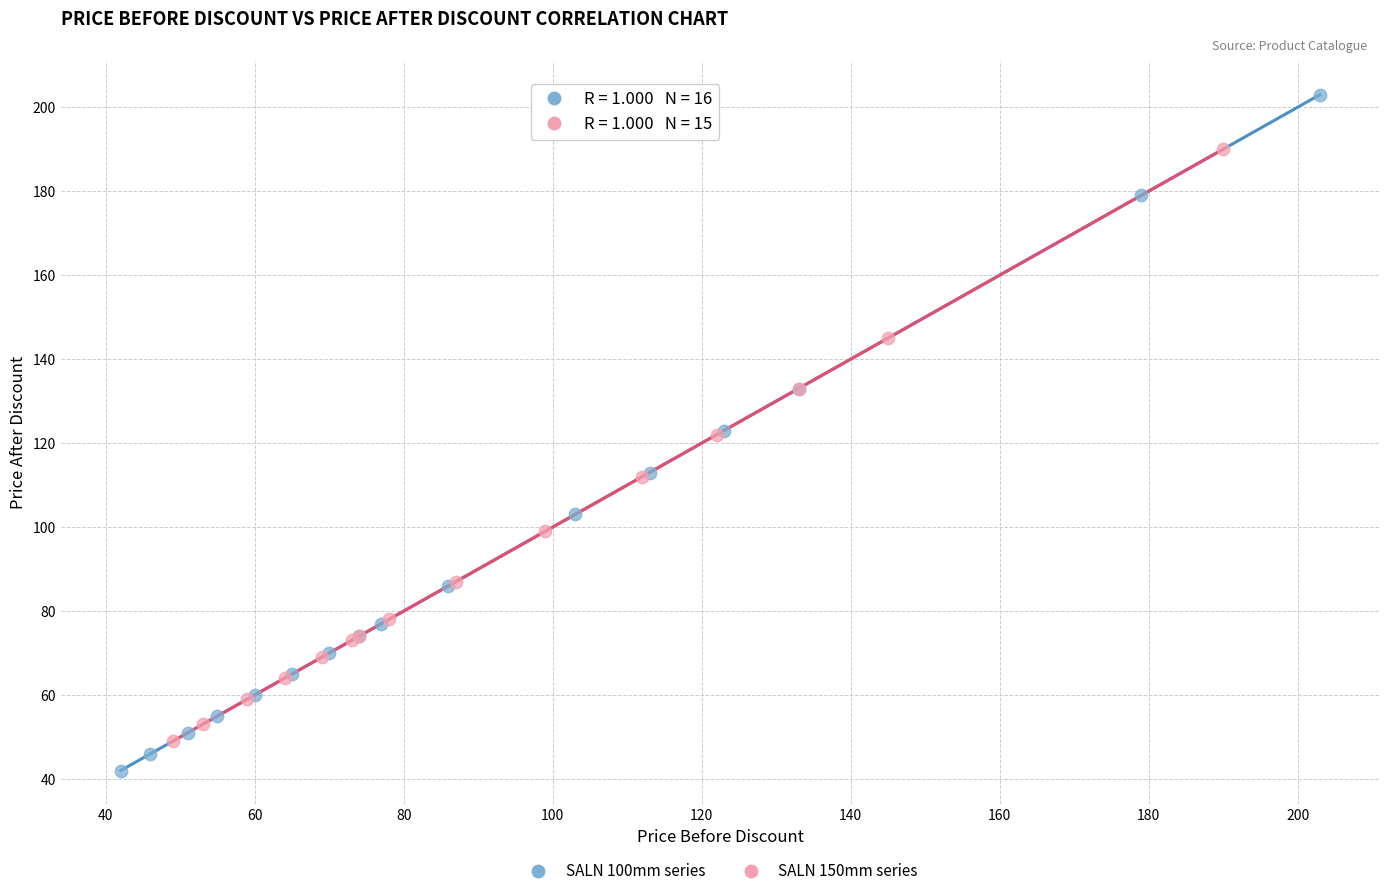

Which series has the widest spread of Y values?

SALN 100mm series